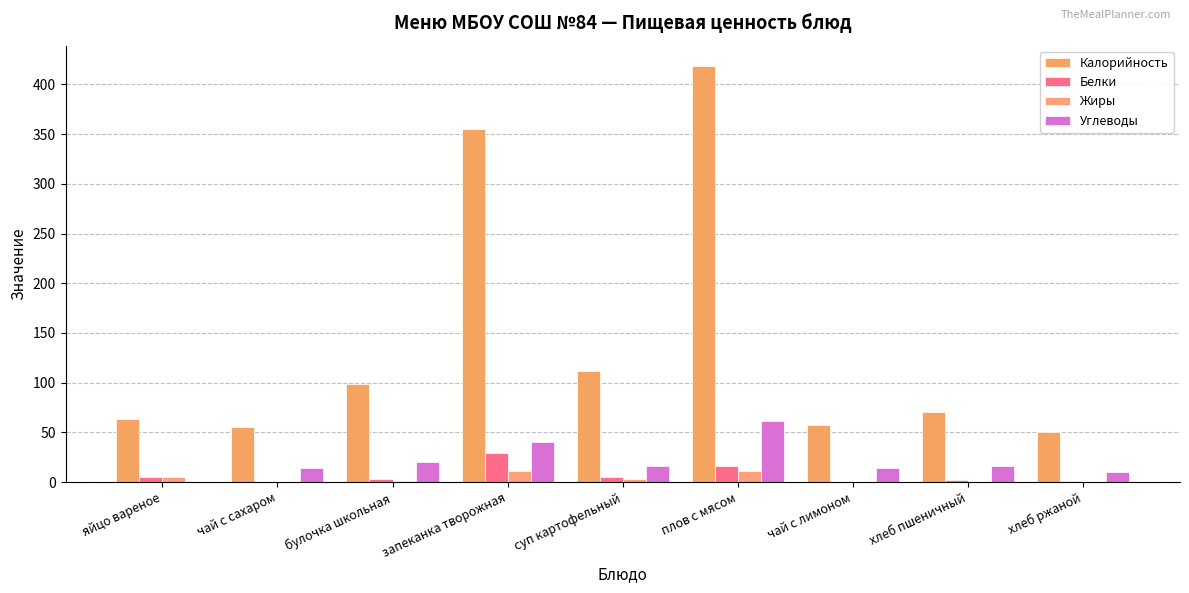

True or false: Калорийность has a value of 355 at запеканка творожная.

True